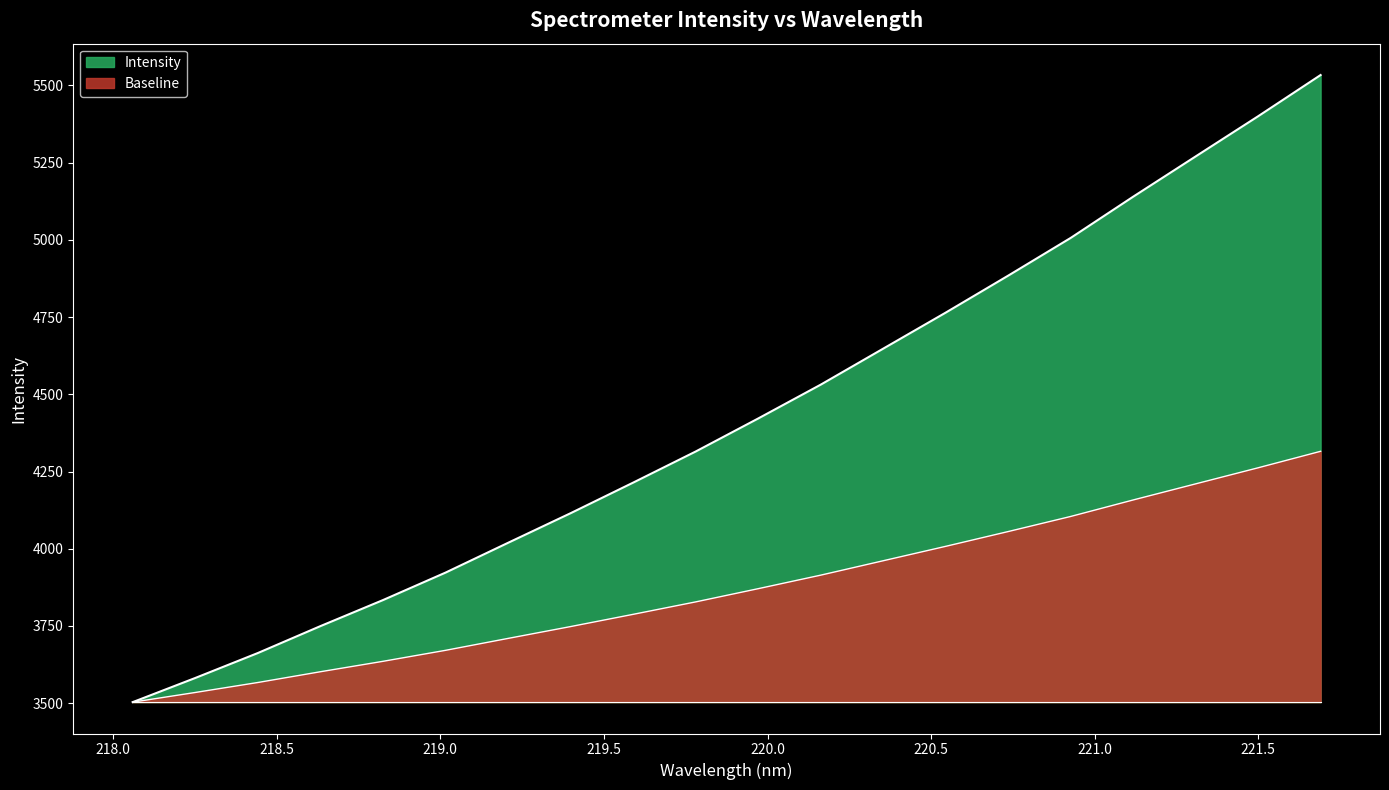

What is the difference between the values at 221.4993 and 220.3533?

301.0